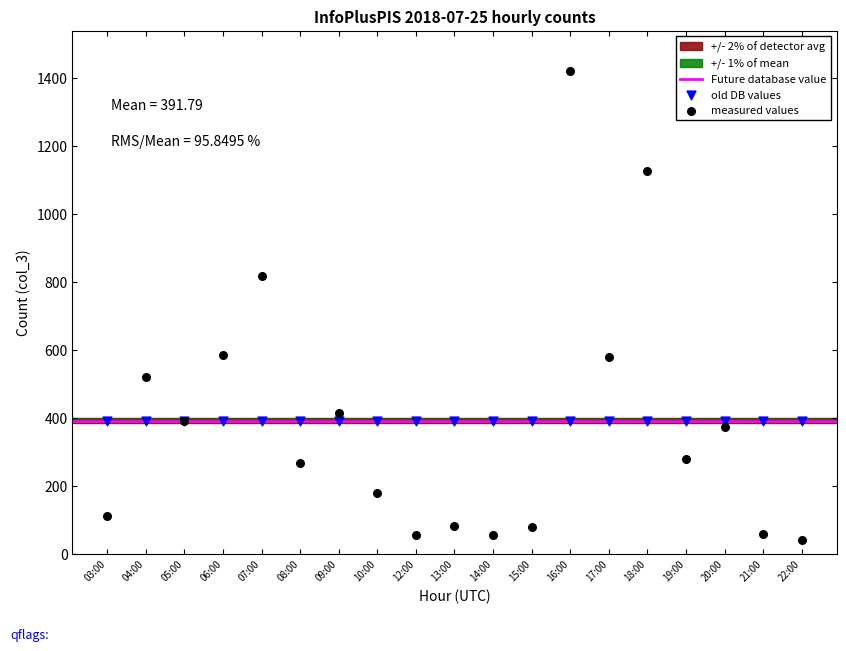

Which series contains the lowest Y value?

measured values